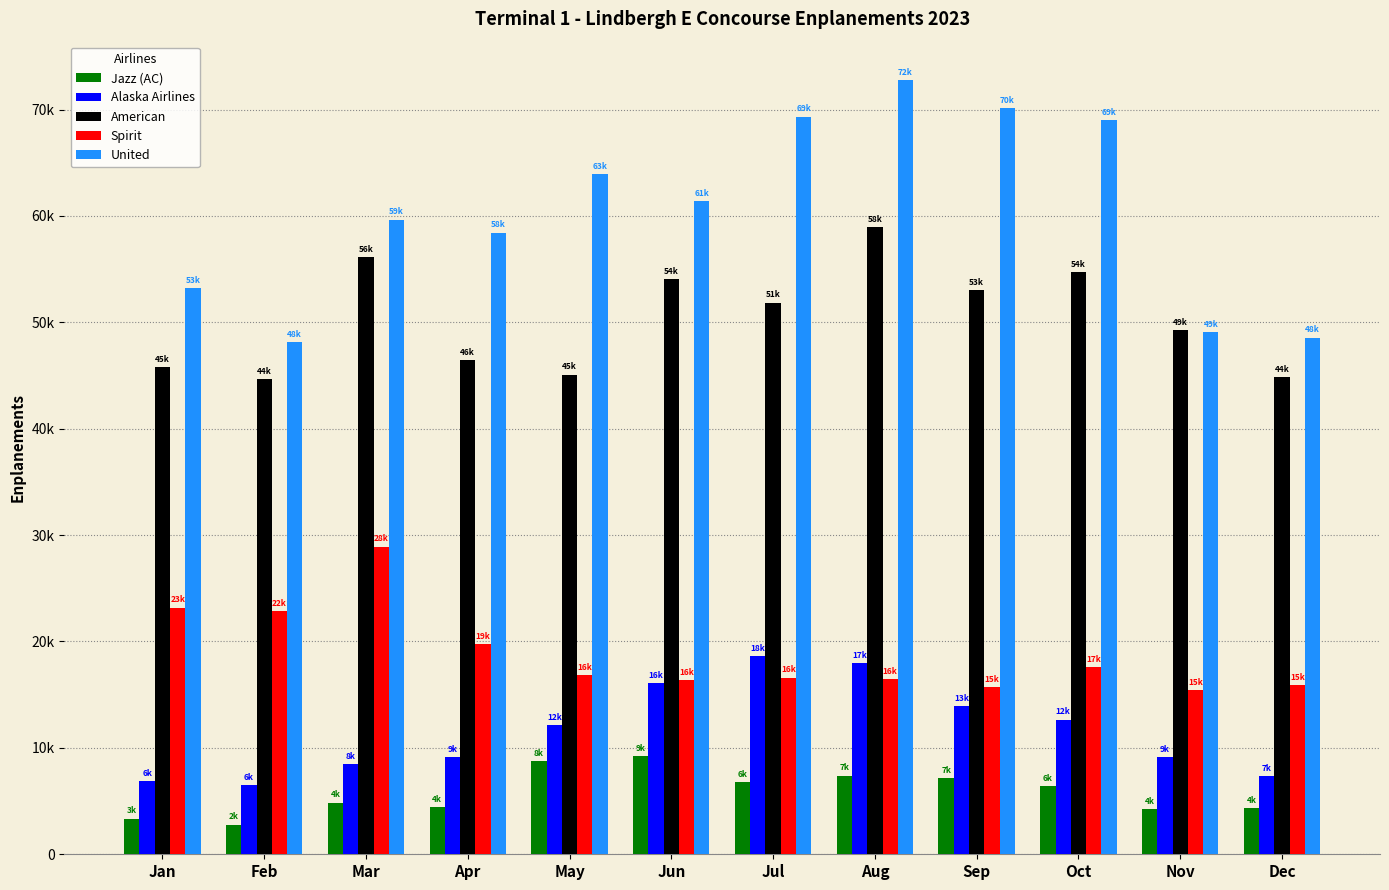

Does the chart contain stacked bars?

No